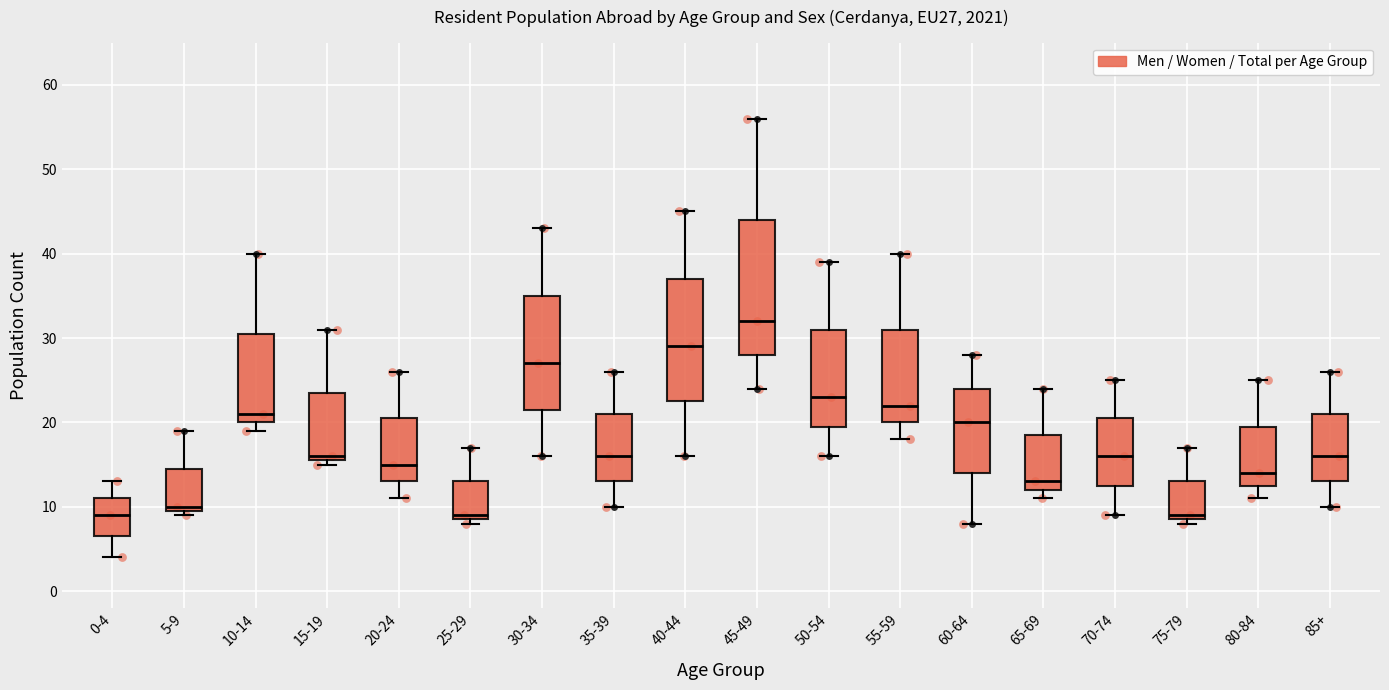

Reading left to right, transcribe this box plot: for each box, give where its median line is, the range the box spans, and where its two whiskers end, as read against the y-axis. The values are not printed on the chart, so give them approximately, as read against the axis.

0-4: median 9, box 7 to 11, whiskers 4 to 13
5-9: median 10 (just above the box's lower edge), box 10 to 15, whiskers 9 to 19
10-14: median 21, box 20 to 31, whiskers 19 to 40
15-19: median 16 (just above the box's lower edge), box 16 to 24, whiskers 15 to 31
20-24: median 15, box 13 to 21, whiskers 11 to 26
25-29: median 9 (just above the box's lower edge), box 9 to 13, whiskers 8 to 17
30-34: median 27, box 22 to 35, whiskers 16 to 43
35-39: median 16, box 13 to 21, whiskers 10 to 26
40-44: median 29, box 23 to 37, whiskers 16 to 45
45-49: median 32, box 28 to 44, whiskers 24 to 56
50-54: median 23, box 20 to 31, whiskers 16 to 39
55-59: median 22, box 20 to 31, whiskers 18 to 40
60-64: median 20, box 14 to 24, whiskers 8 to 28
65-69: median 13, box 12 to 19, whiskers 11 to 24
70-74: median 16, box 13 to 21, whiskers 9 to 25
75-79: median 9 (just above the box's lower edge), box 9 to 13, whiskers 8 to 17
80-84: median 14, box 13 to 20, whiskers 11 to 25
85+: median 16, box 13 to 21, whiskers 10 to 26